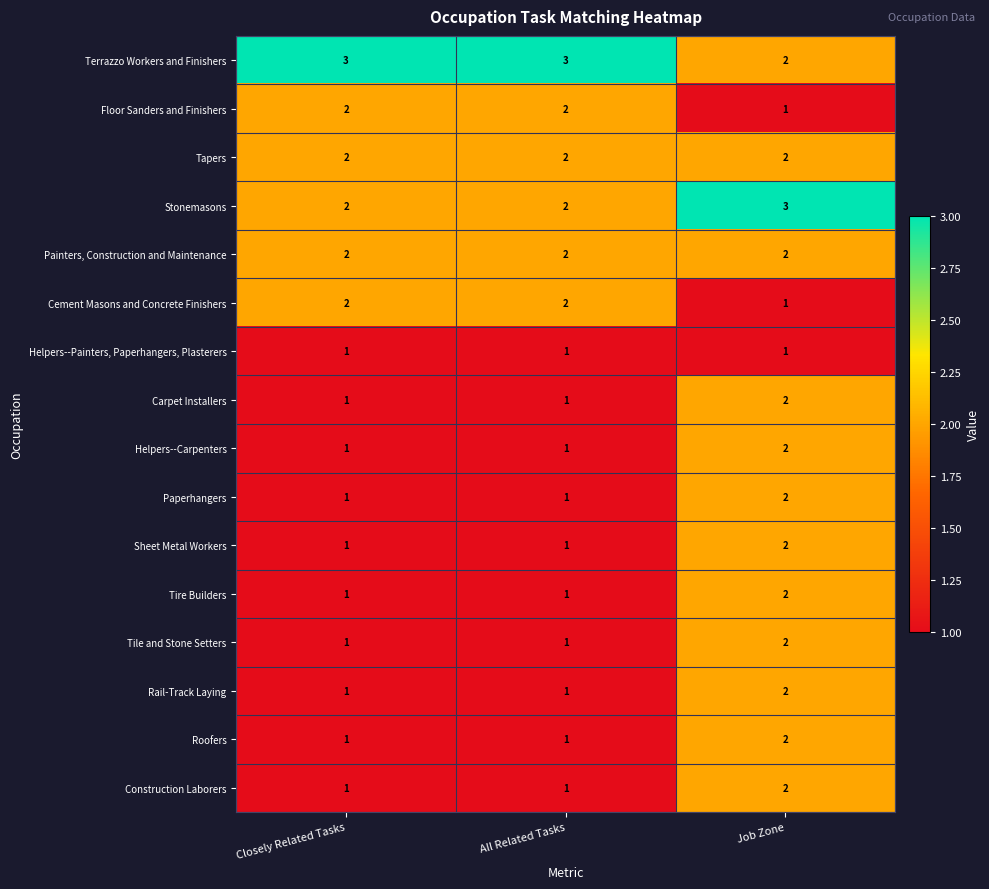

Which series has the largest total across all categories?

Terrazzo Workers and Finishers